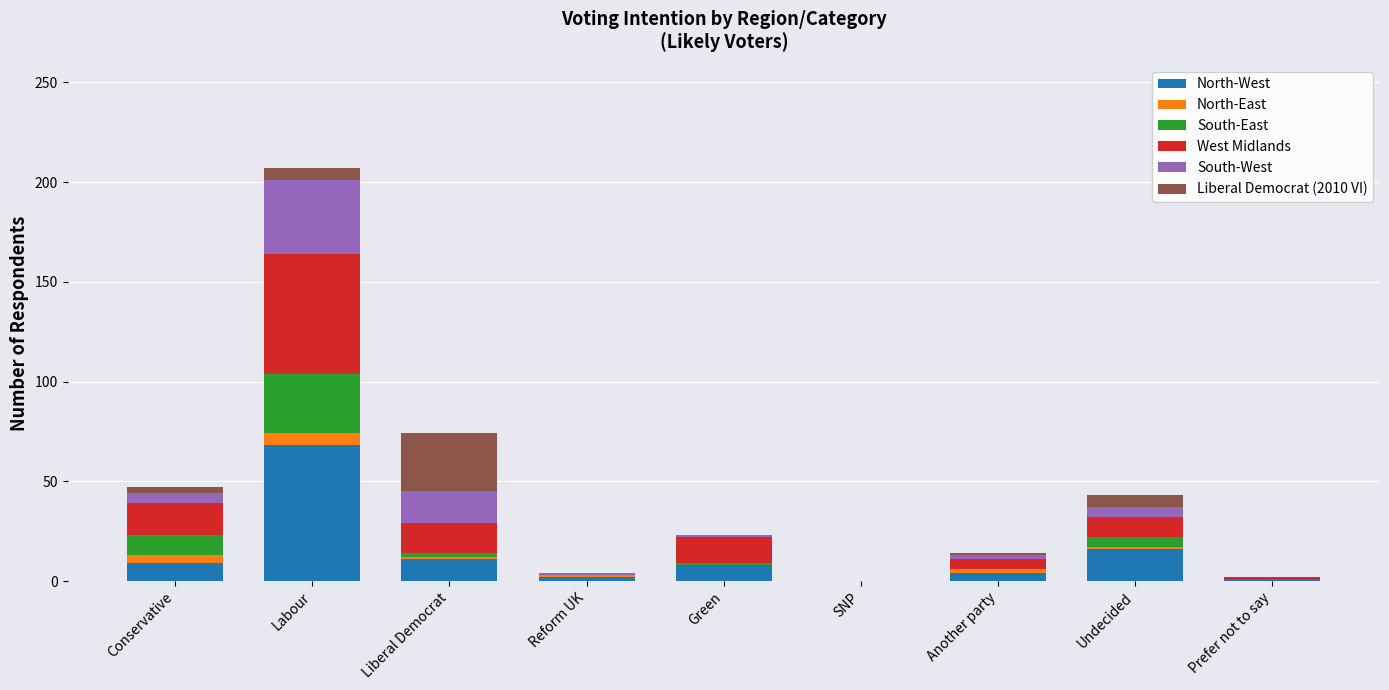

Is it true that North-West equals 11 at Liberal Democrat?

True